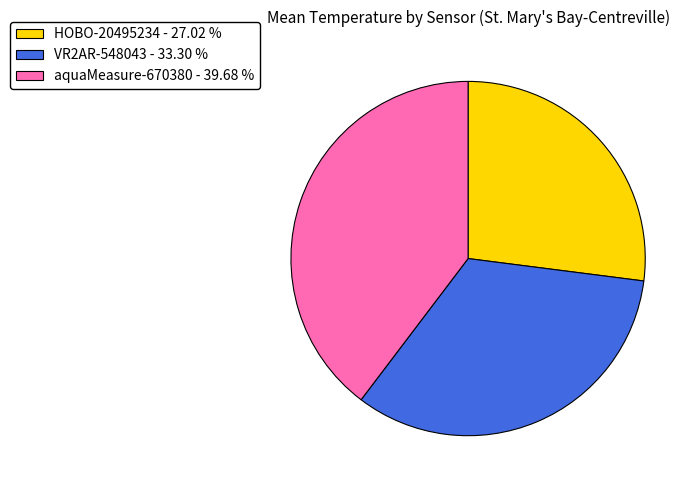

Which has a higher value, VR2AR-548043 or aquaMeasure-670380?

aquaMeasure-670380